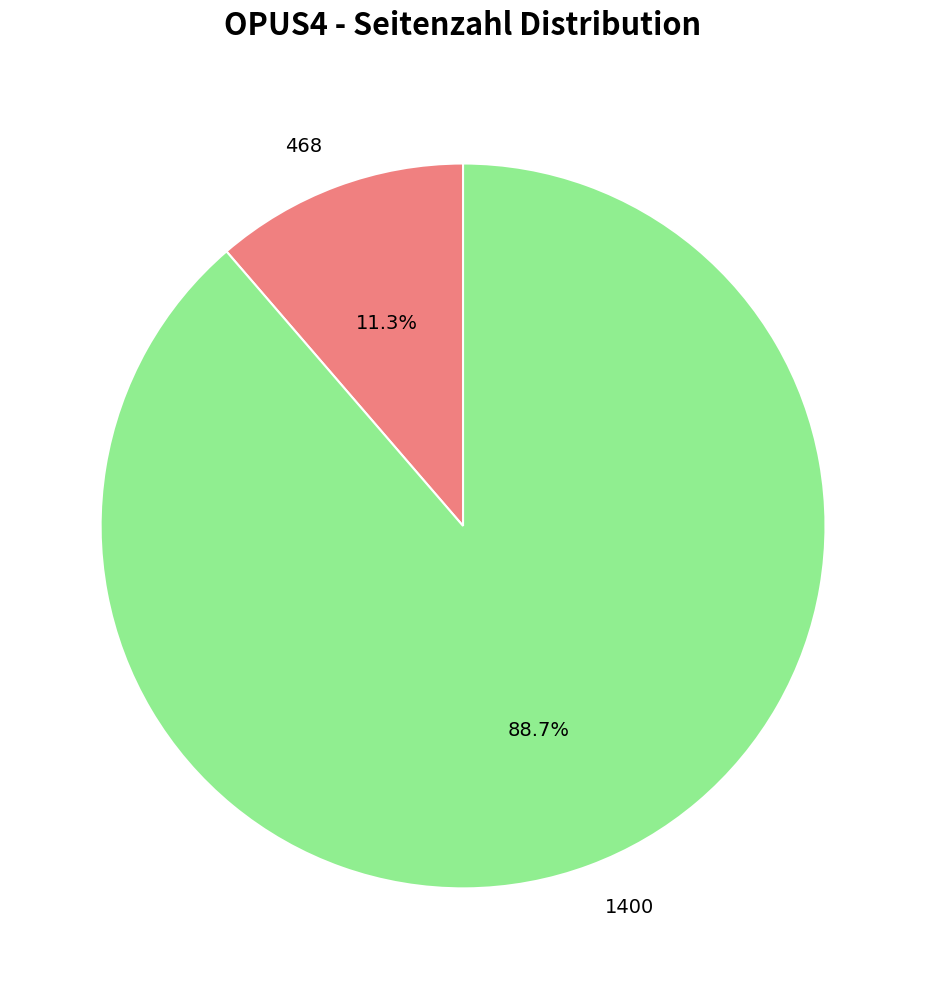

Does any single category account for the majority?

Yes